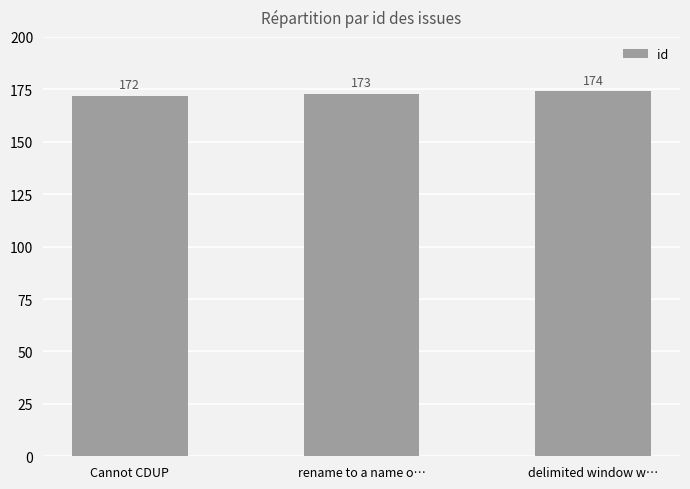

Does the chart contain any negative values?

No